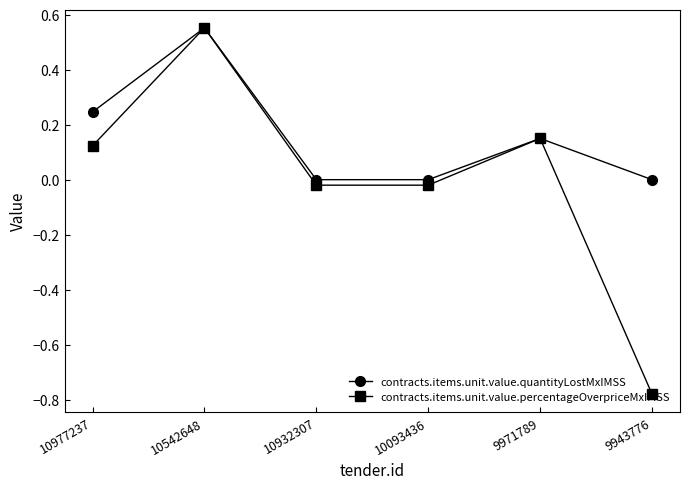

Which series has the widest spread of values?

contracts.items.unit.value.percentageOverpriceMxIMSS